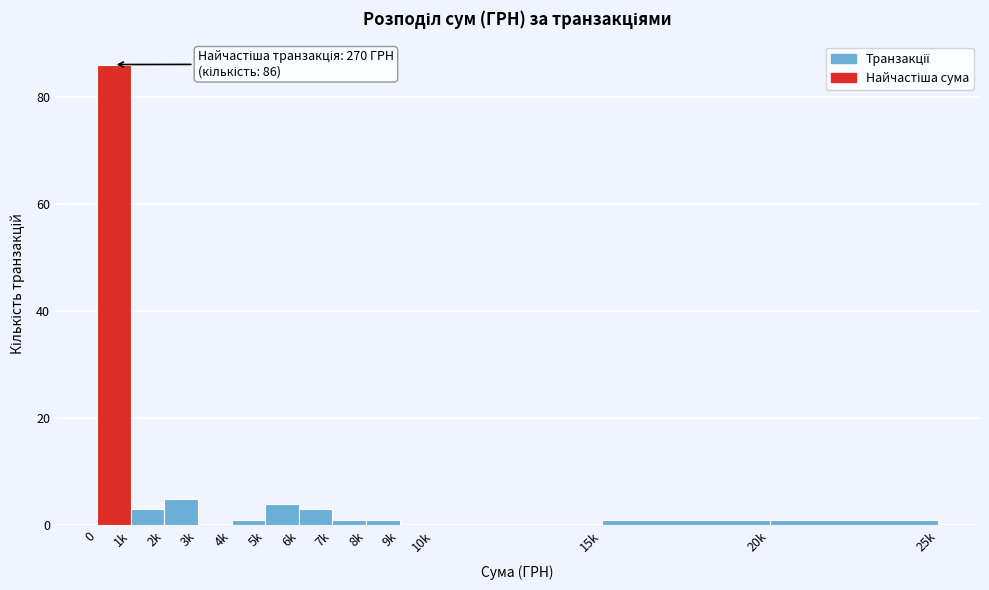

Reading right to left, transcribe all the data shown in this chart.

20k=1	15k=1	10k=0	9k=0	8k=1	7k=1	6k=3	5k=4	4k=1	3k=0	2k=5	1k=3	0=86